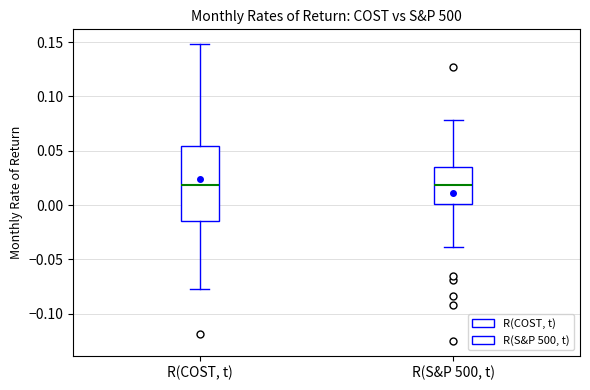

Comparing the boxes themselves (not the whiskers), which one is the tallest?

R(COST, t)